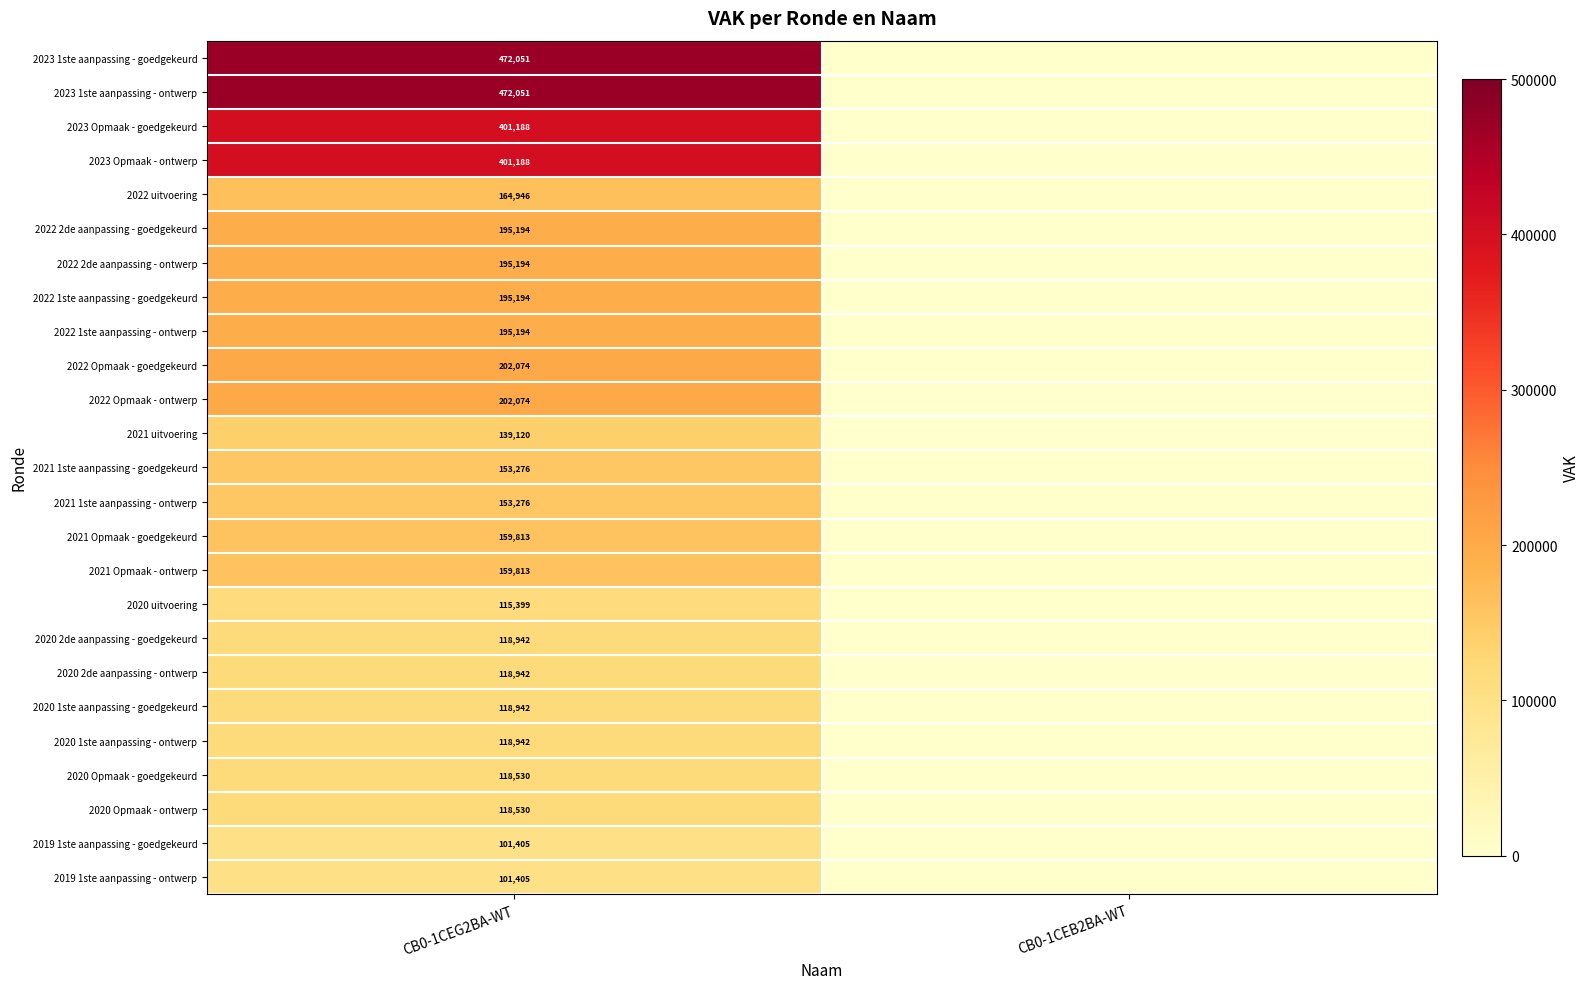

At how many categories does at least one series exceed 302140?

1